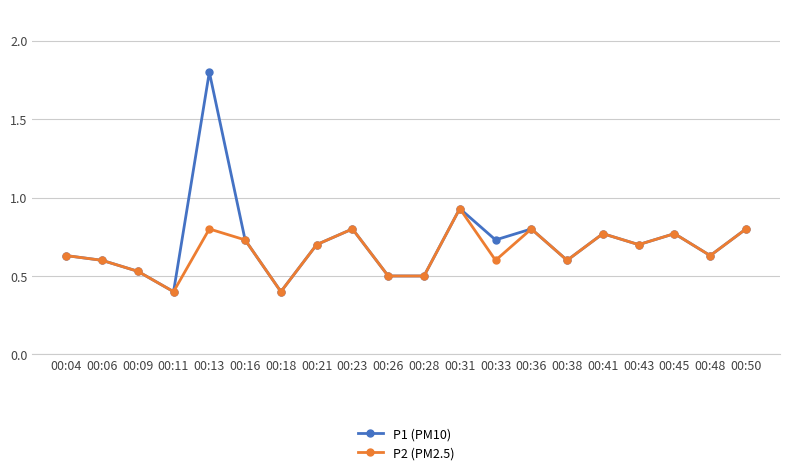

The value of P2 (PM2.5) at 00:36 is 1.4. True or false?

False